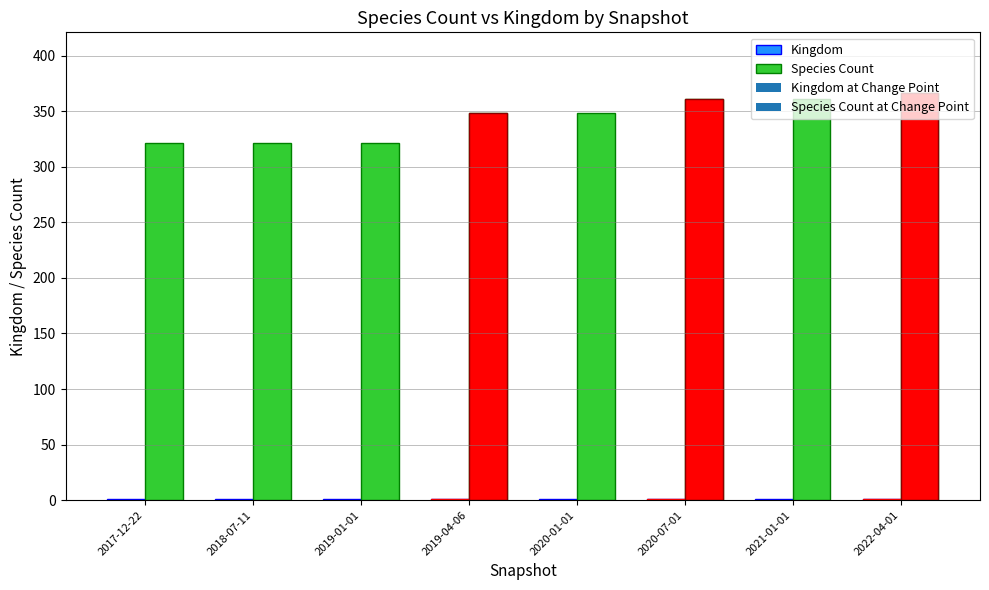

What is the label of the 1st bar from the left?

2017-12-22